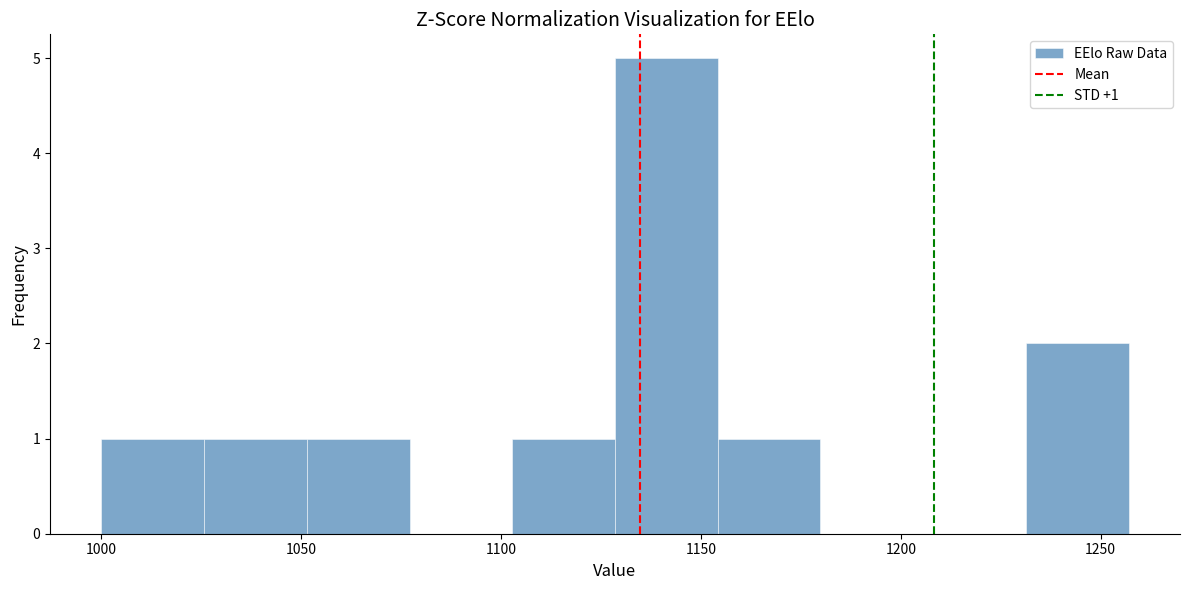

Which range on the x-axis has the tallest bar?

1130 to 1155